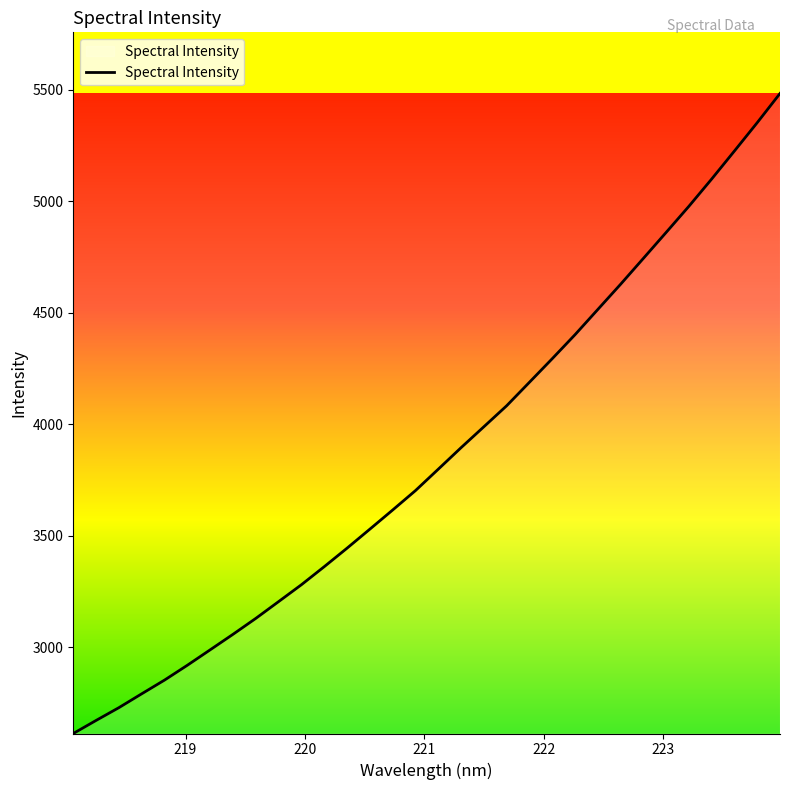

What is the smallest value displayed?

2612.8